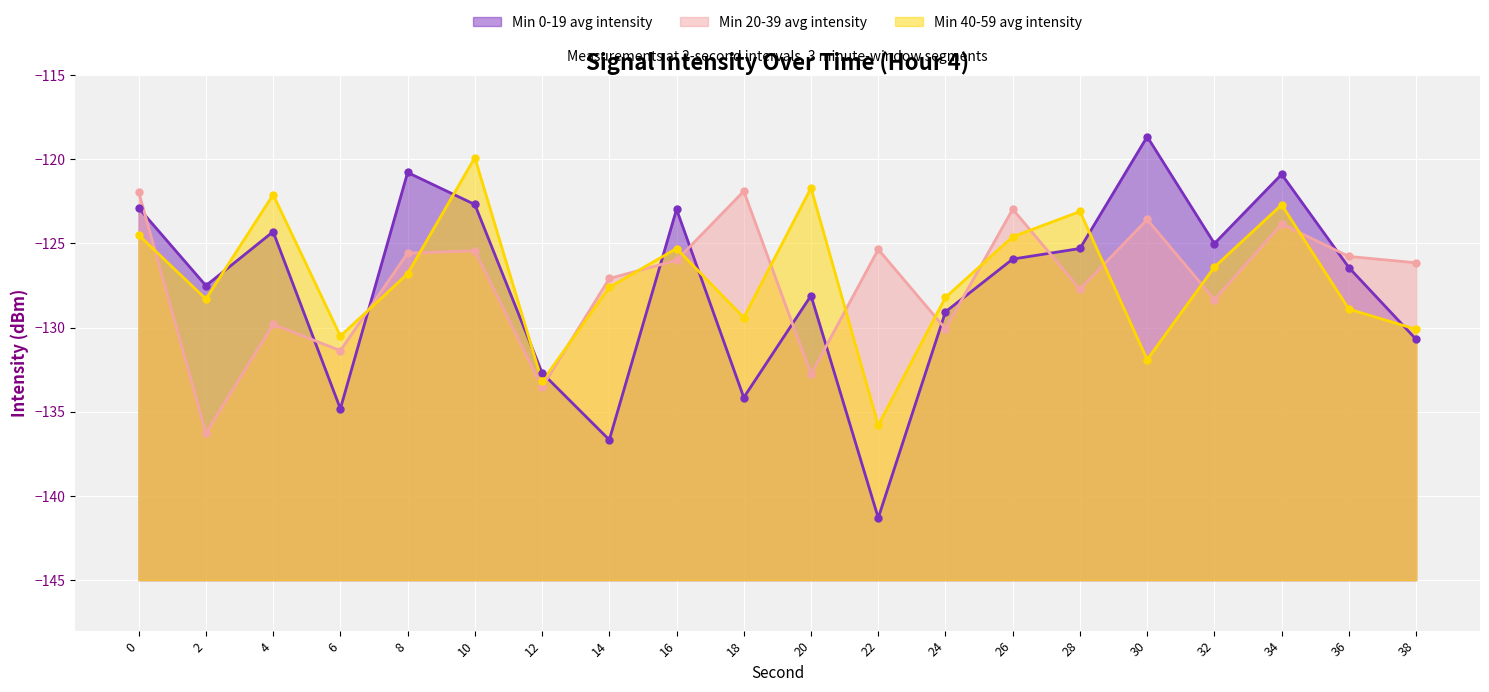

At how many categories does at least one series exceed -130?

18